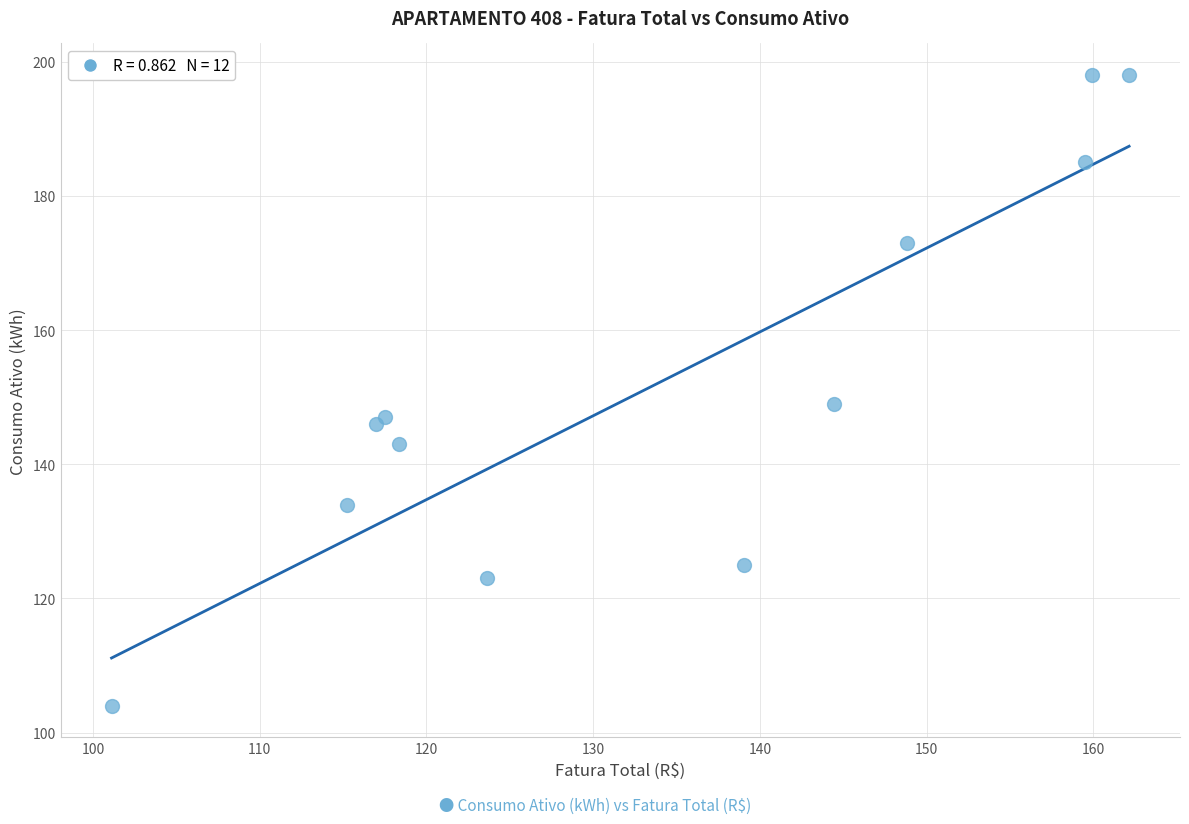

What Y value in the scatter plot is closest to 151?

149